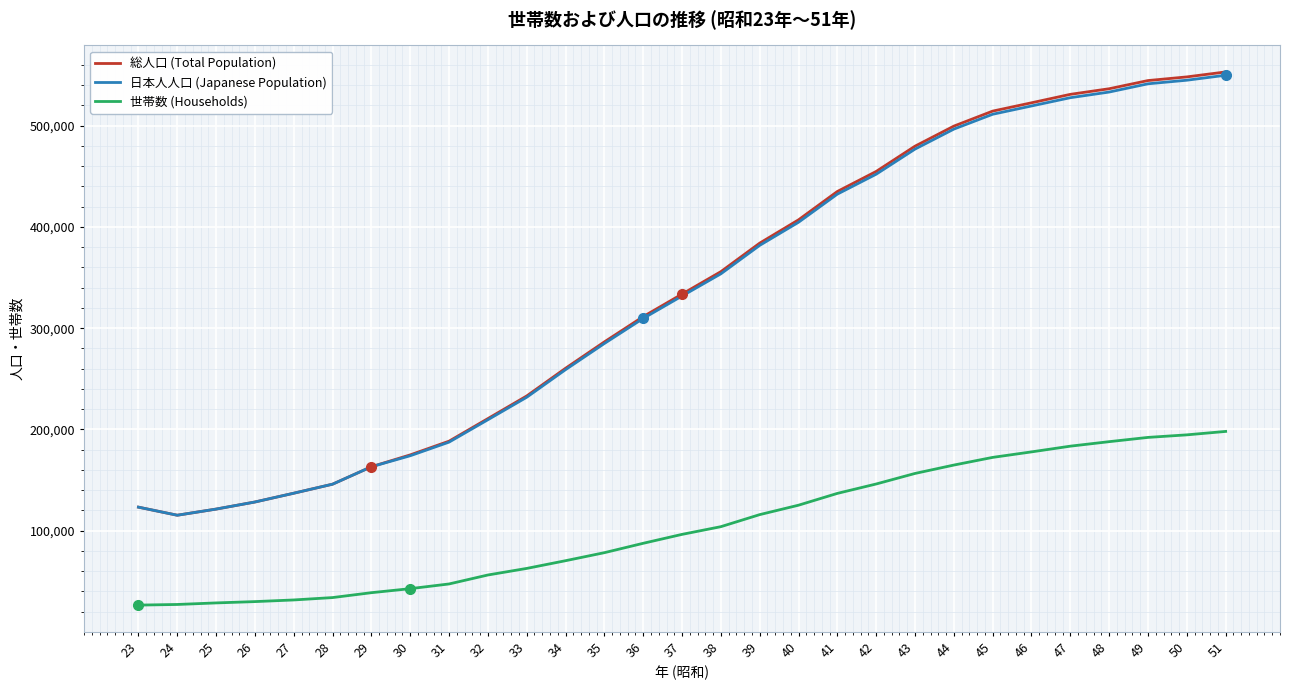

What is the greatest value displayed?

553147